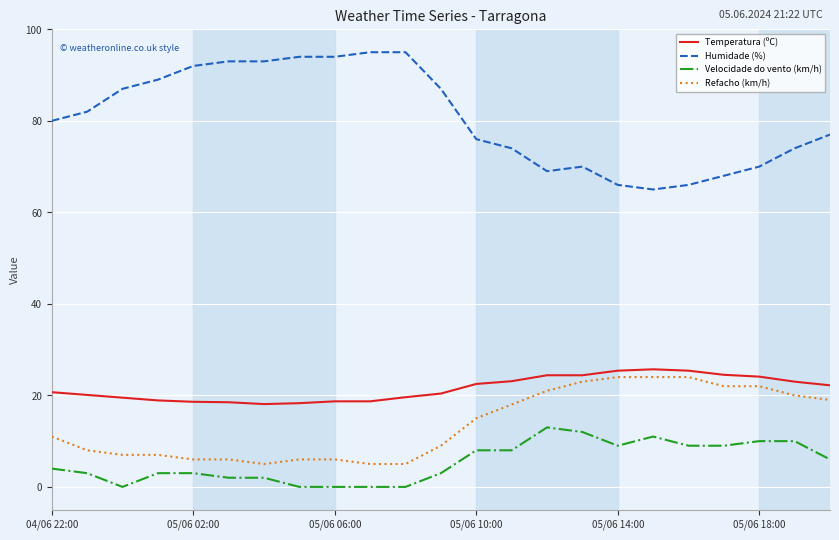

Which series has the widest spread of values?

Humidade (%)